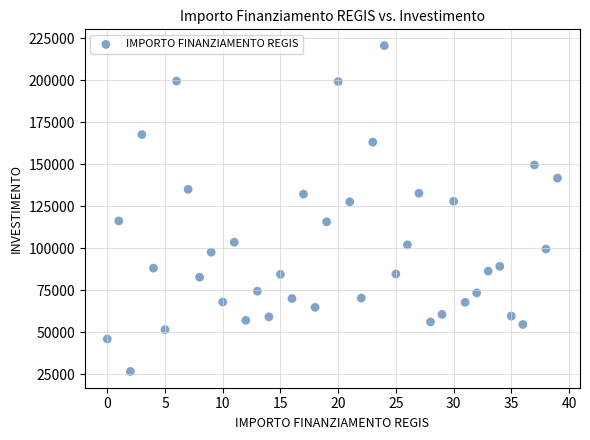

What is the range of Y values (max minus min)?

193933.1